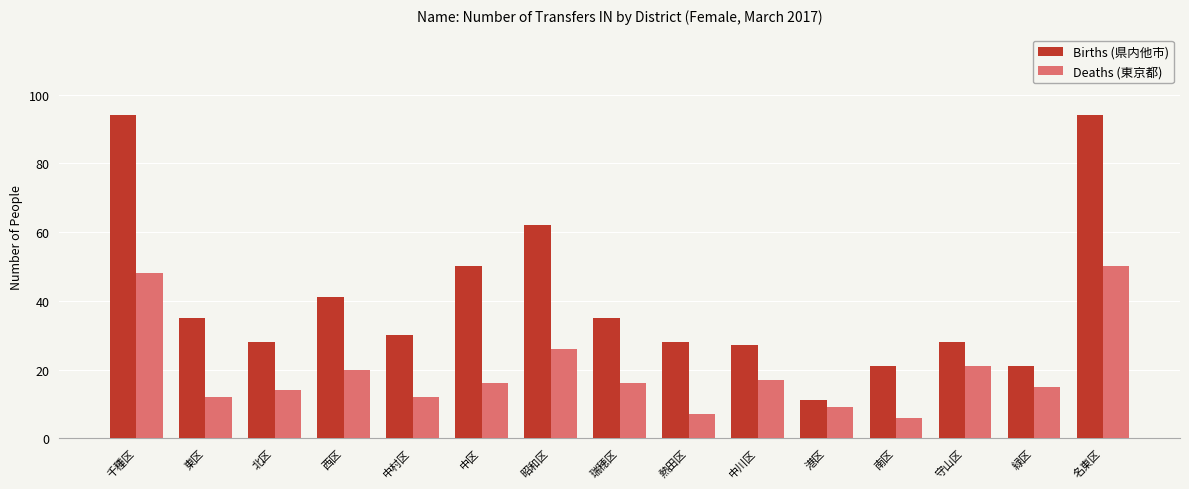

At which category is the sum across all series the highest?

名東区